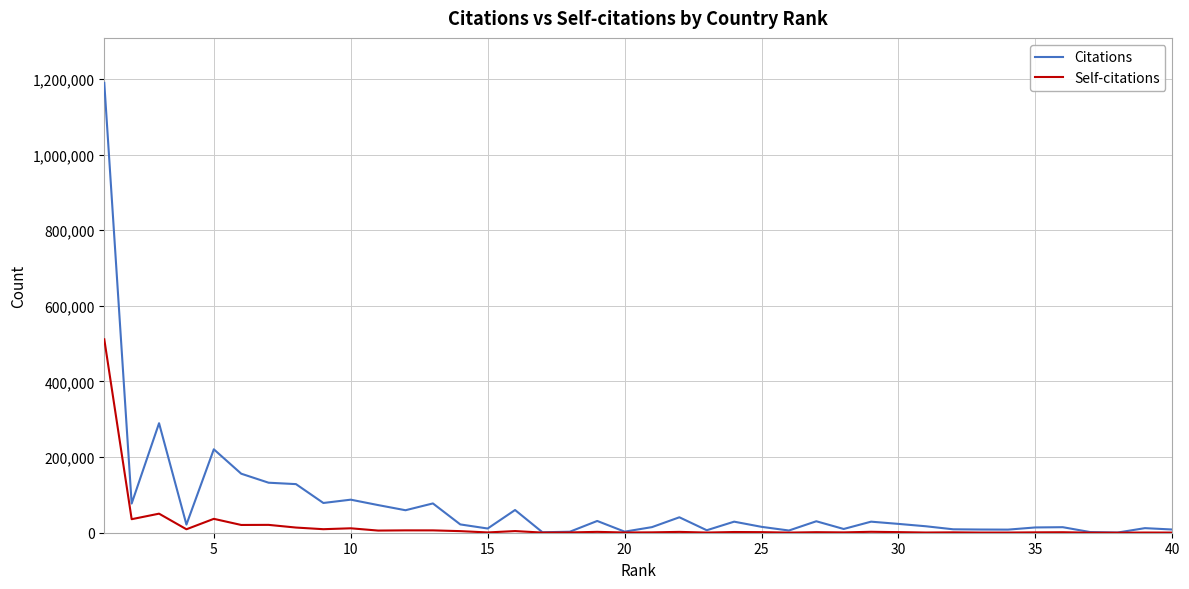

Which series has the widest spread of values?

Citations